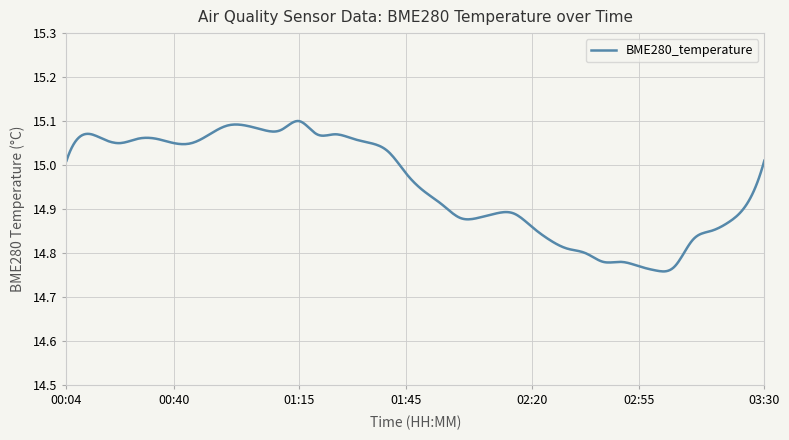

What is the difference between the maximum and minimum values?

0.3